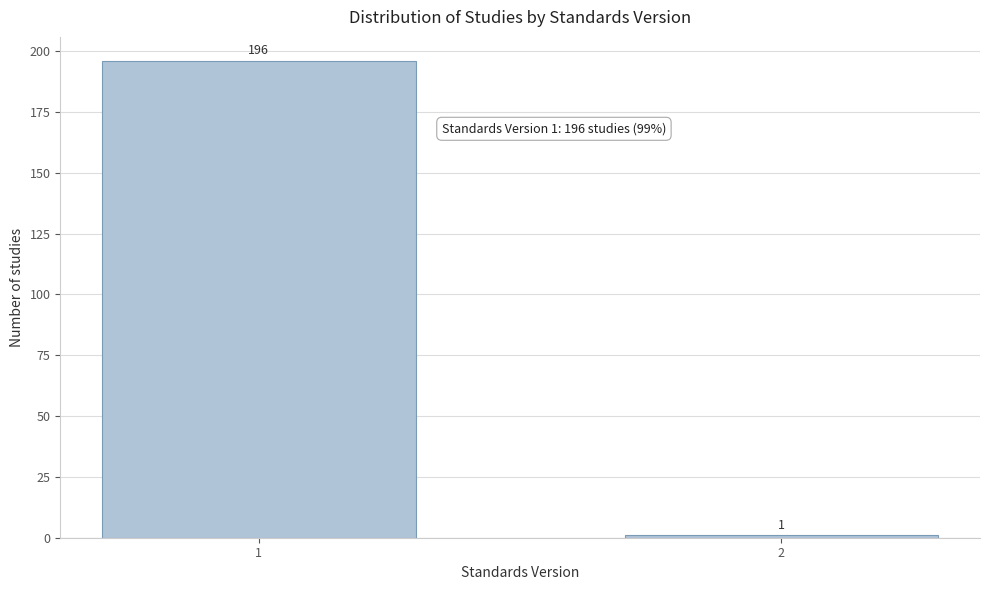

Reading right to left, what are all the values shown in this chart?

2=1	1=196